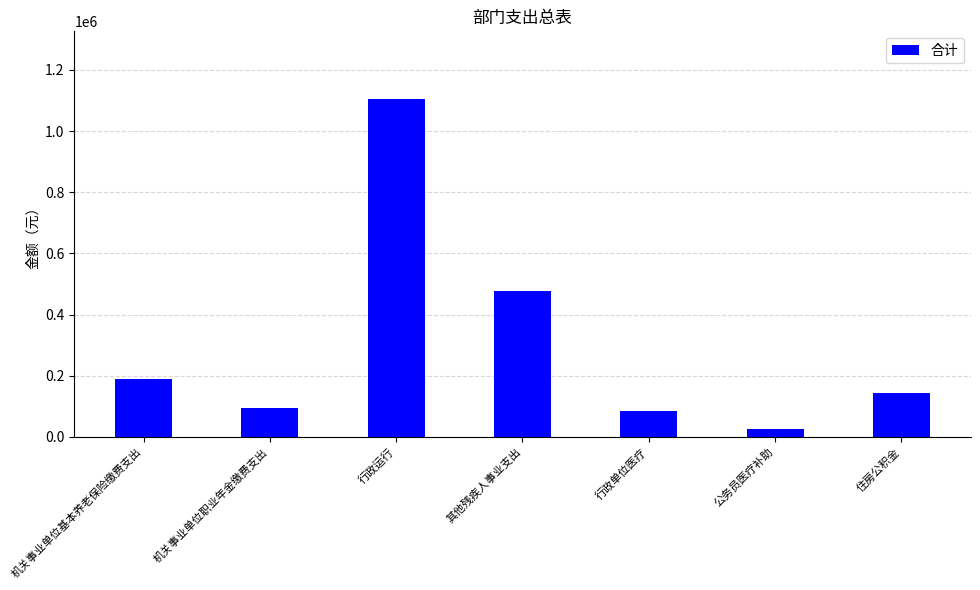

How many distinct data groups are displayed?

1